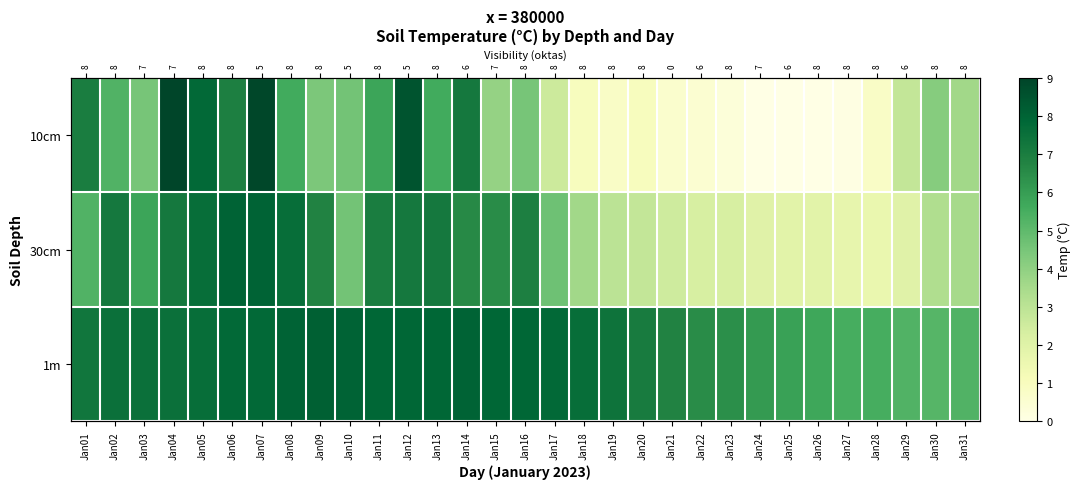

The 30cm series shows 6.6 at Jan14. True or false?

True